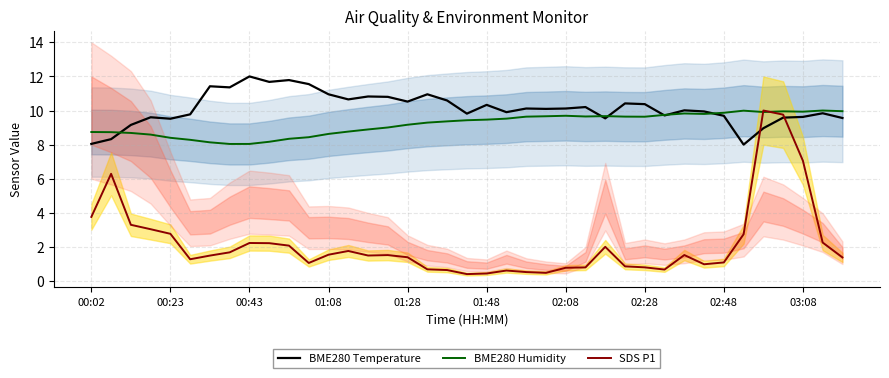

The BME280 Temperature series shows 13.6 at 03:08. True or false?

False